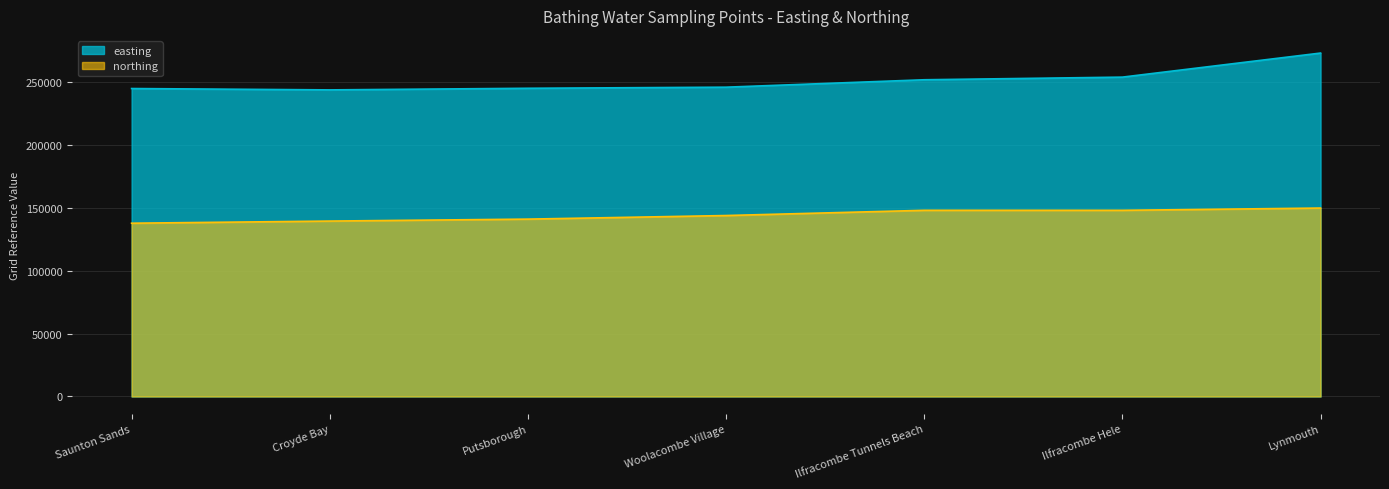

Read the northing value at Croyde Bay.

139300